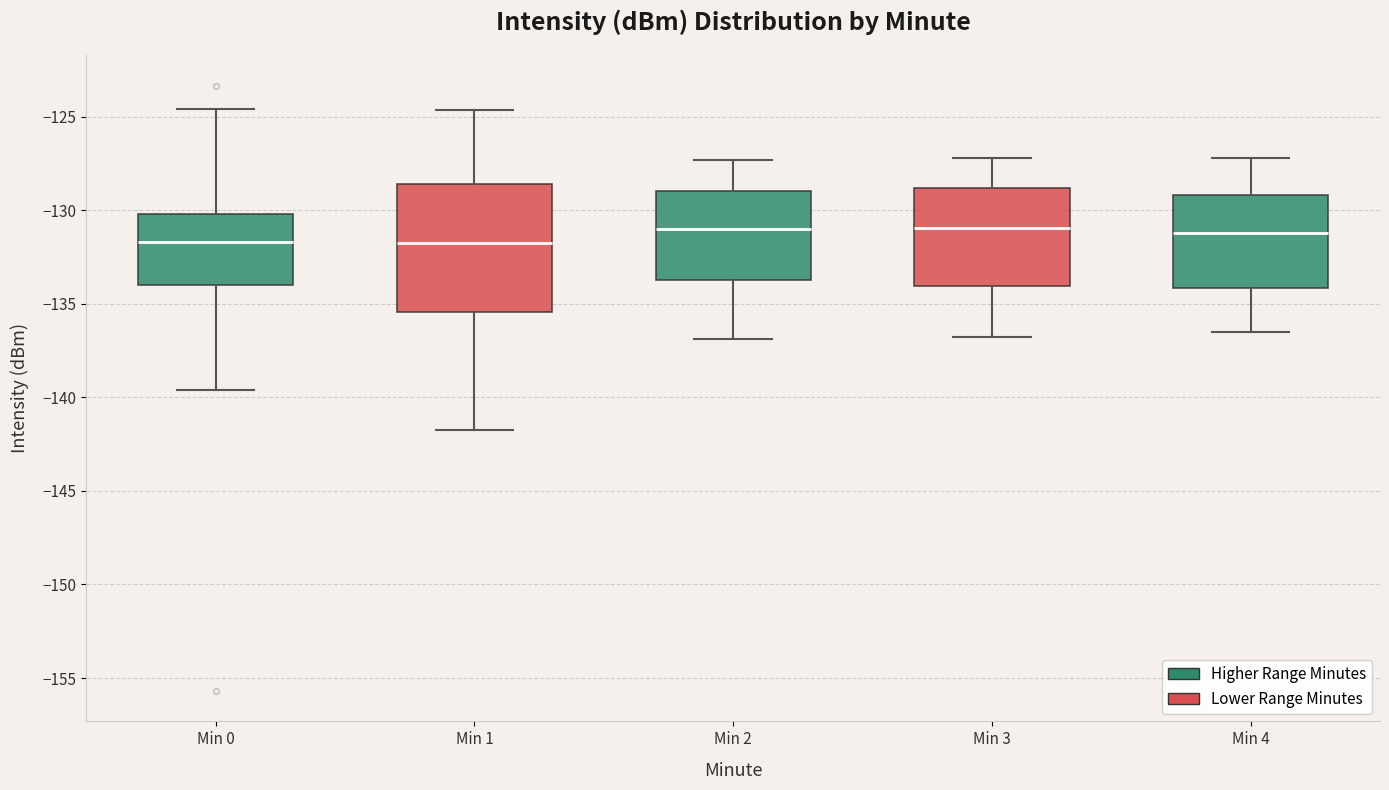

Reading left to right, transcribe this box plot: for each box, give where its median line is, the range the box spans, and where its two whiskers end, as read against the y-axis. The values are not printed on the chart, so give them approximately, as read against the axis.

Min 0: median -131.5, box -134.0 to -130.0, whiskers -139.5 to -124.5
Min 1: median -131.5, box -135.5 to -128.5, whiskers -141.5 to -124.5
Min 2: median -131.0, box -133.5 to -129.0, whiskers -137.0 to -127.5
Min 3: median -131.0, box -134.0 to -129.0, whiskers -137.0 to -127.0
Min 4: median -131.0, box -134.0 to -129.0, whiskers -136.5 to -127.0